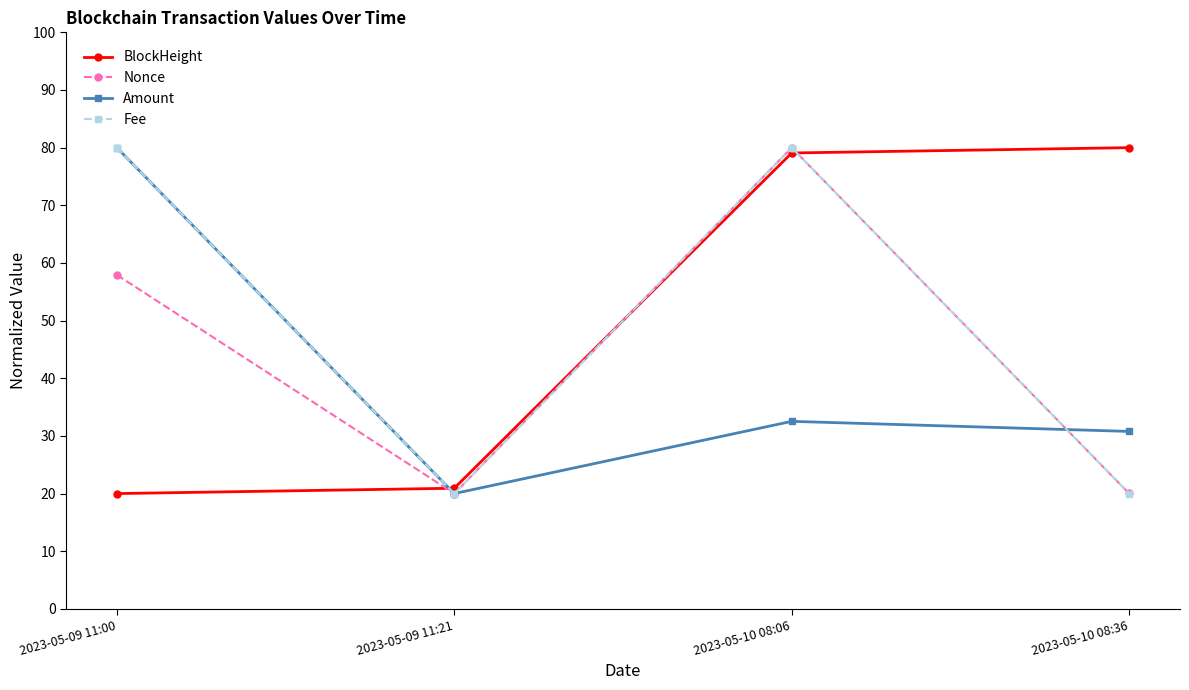

Is it true that Nonce equals 12.3 at 2023-05-10 08:36?

False